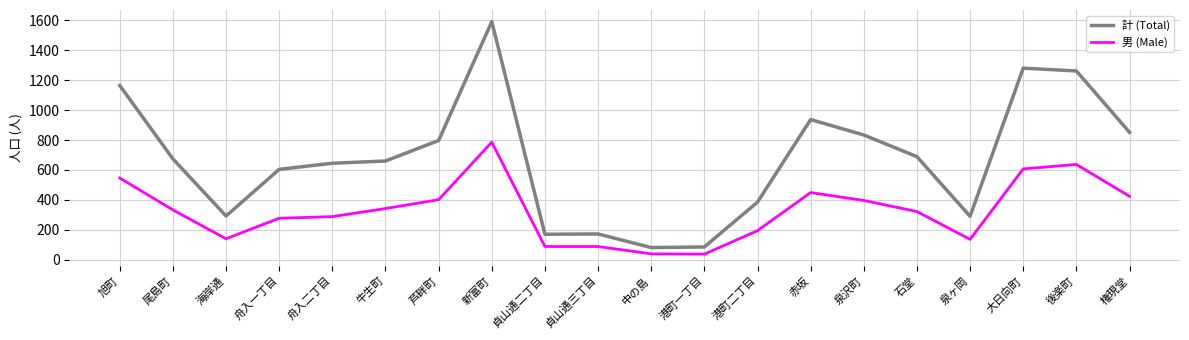

What is the approximate value of 計 (Total) at 牛生町?

660